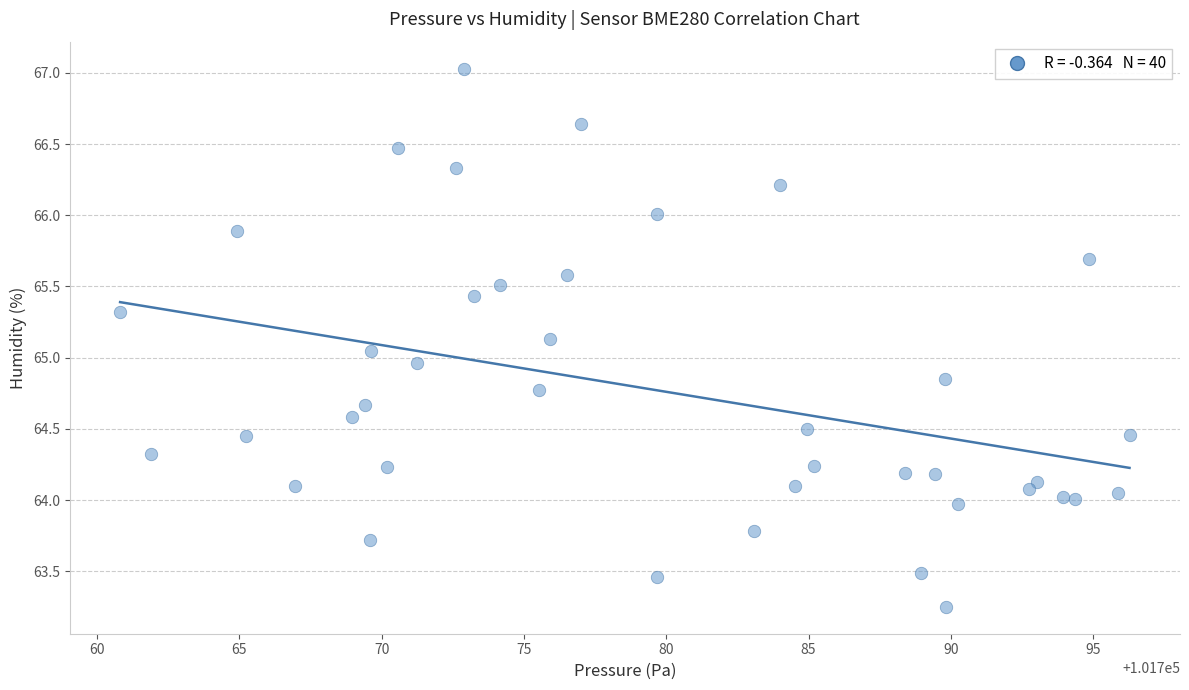

What is the range of X values (max minus min)?

35.5